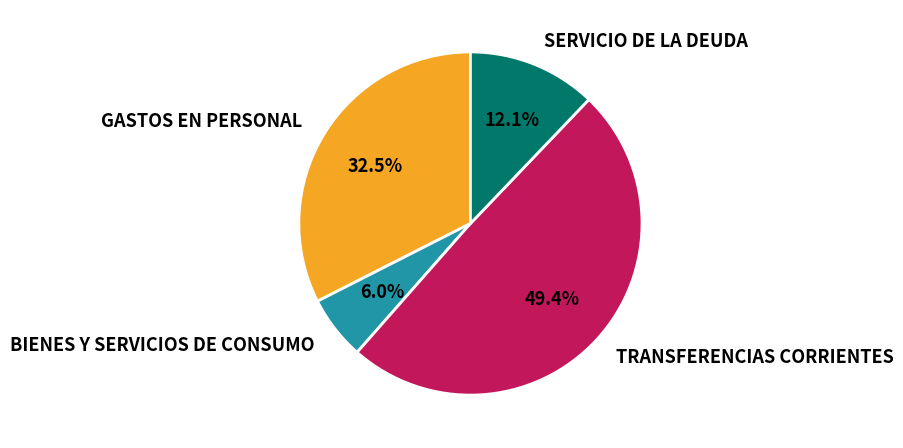

How many slices are in this pie chart?

4